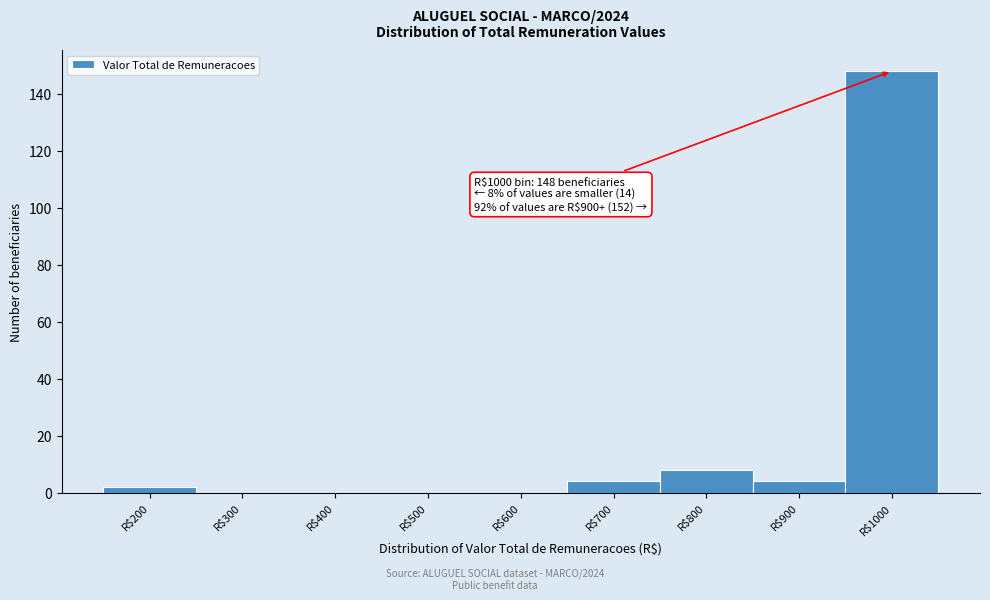

True or false: the data shows 97 at R$1000.

False